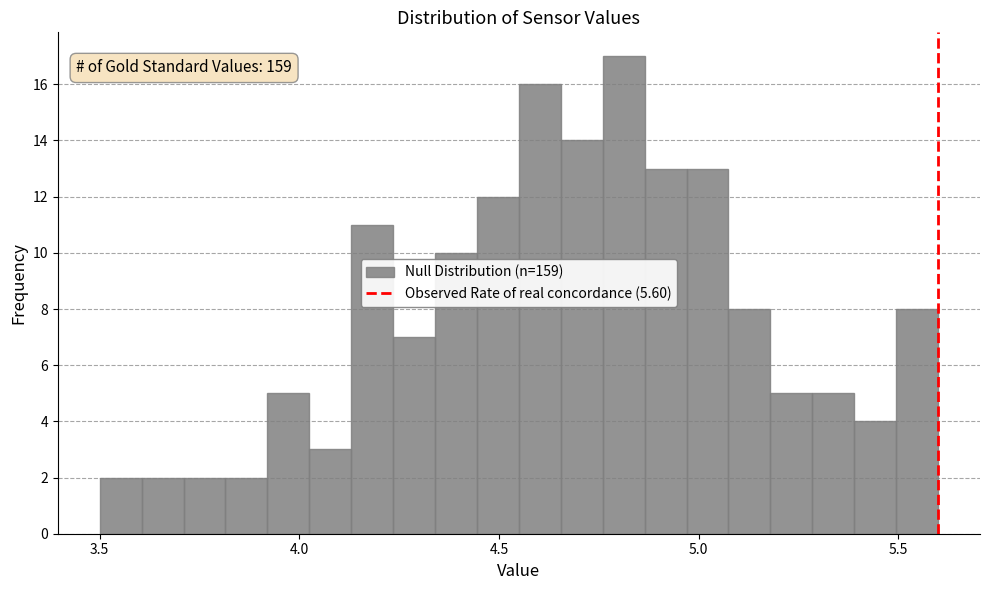

Read against the x-axis, roughly where is the centre of the tallest bar?

4.80